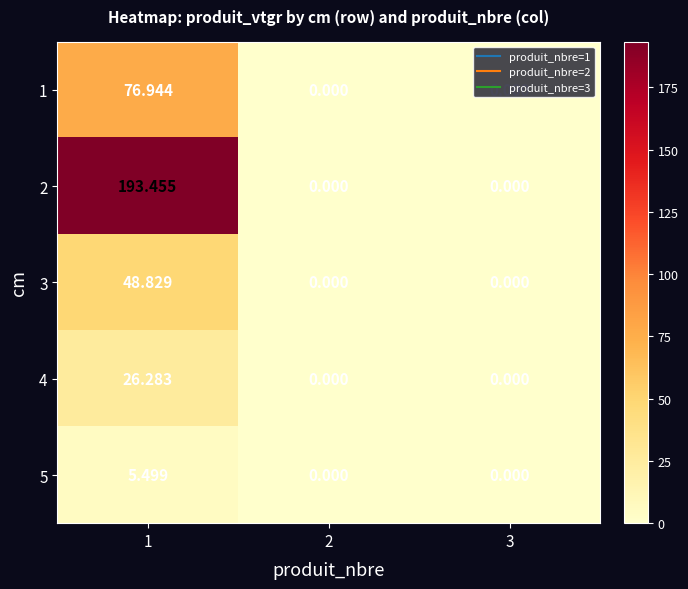

How many positive values does the 3 series have?

1